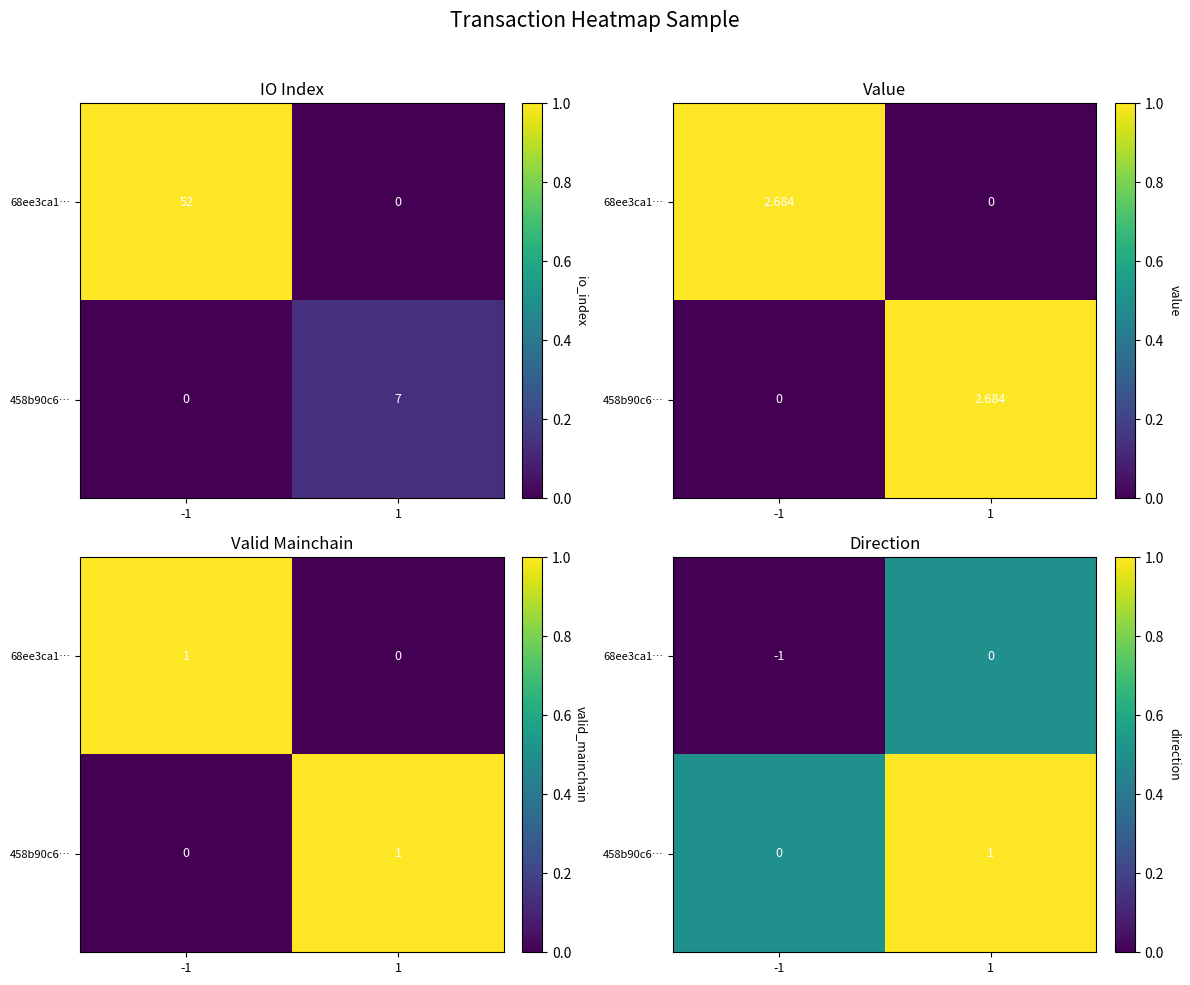

List the labels in order of 68ee3ca1… value, smallest first.

-1, 1